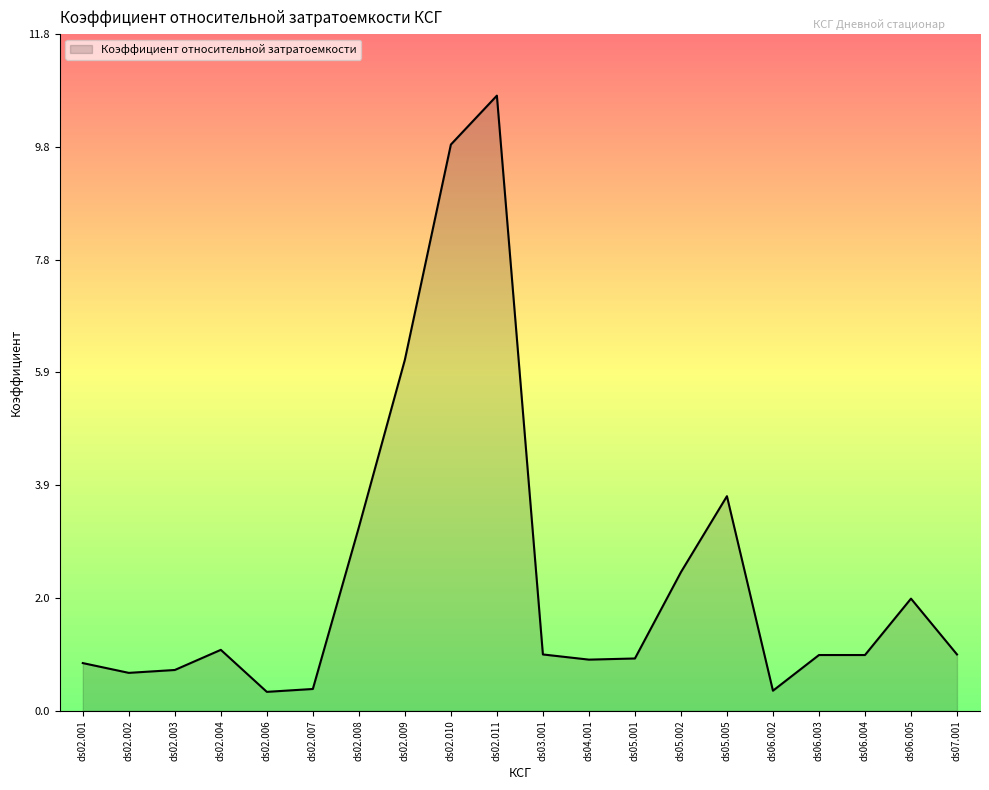

Is it true that the value at ds05.002 is 1.0?

False